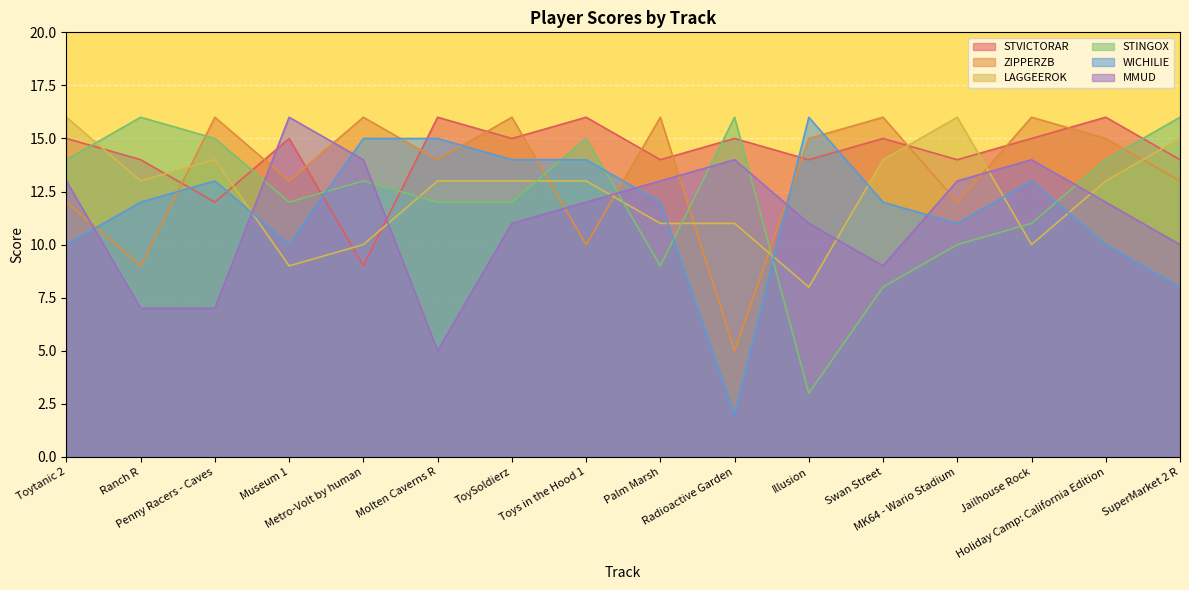

What is the lowest value of the STINGOX series?

3